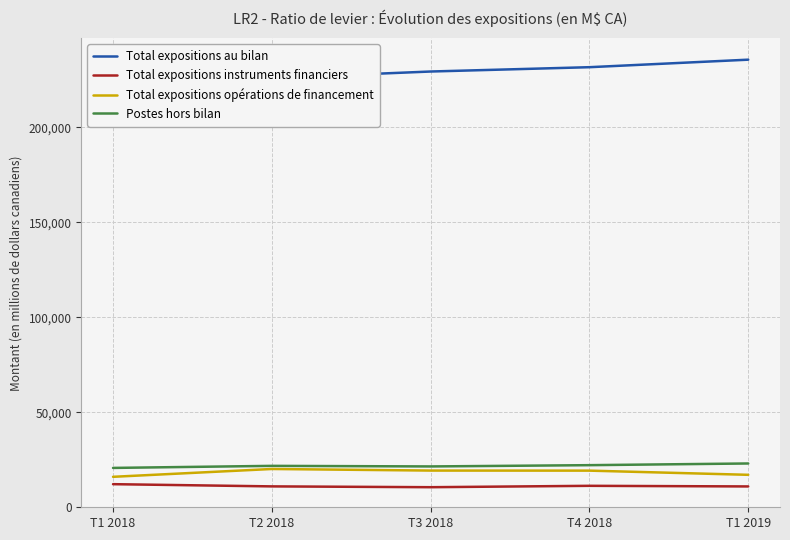

Reading left to right, extract all data points from this chart.

Total expositions au bilan: 220653	225884	229324	231600	235557
Total expositions instruments financiers: 12161	10995	10565	11292	10966
Total expositions opérations de financement: 16032	20152	19315	19282	17082
Postes hors bilan: 20713	21795	21492	22163	23050